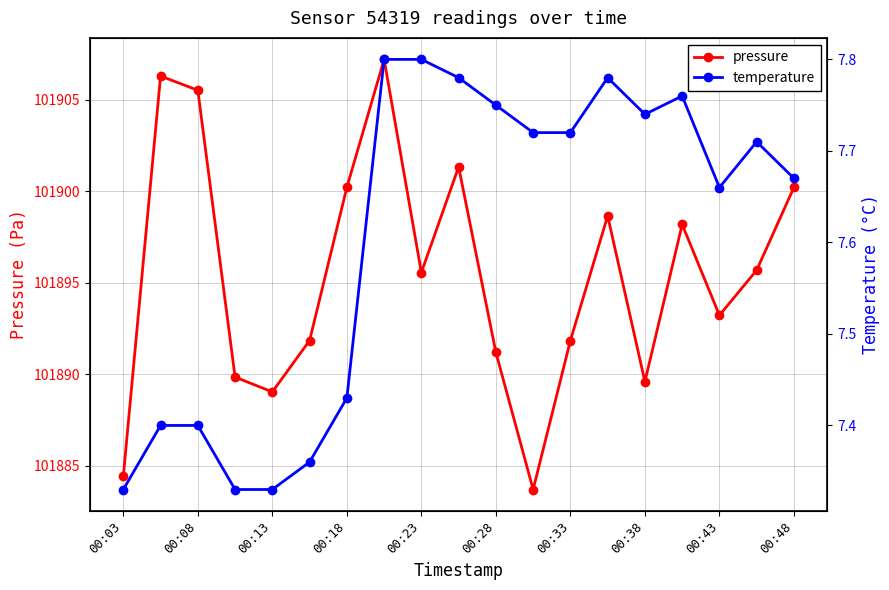

Which series has the largest total across all categories?

pressure